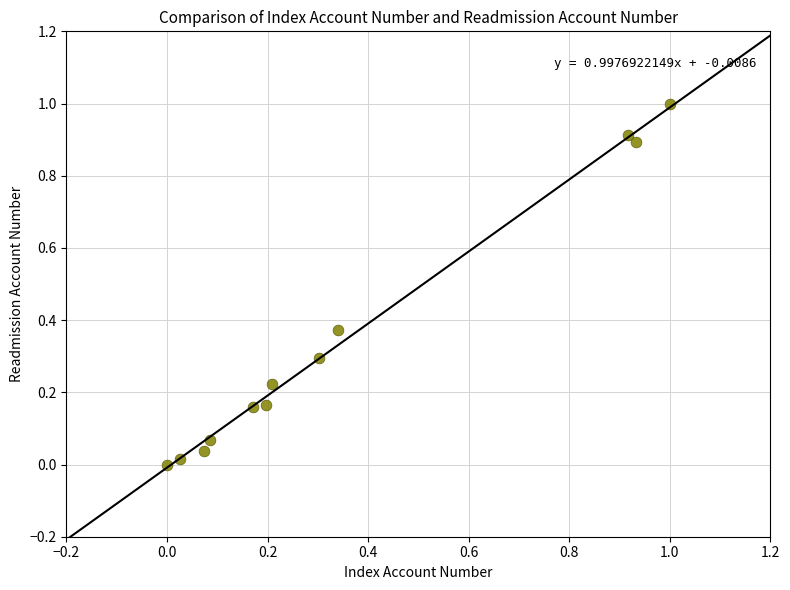

What is the range of X values (max minus min)?

1.0